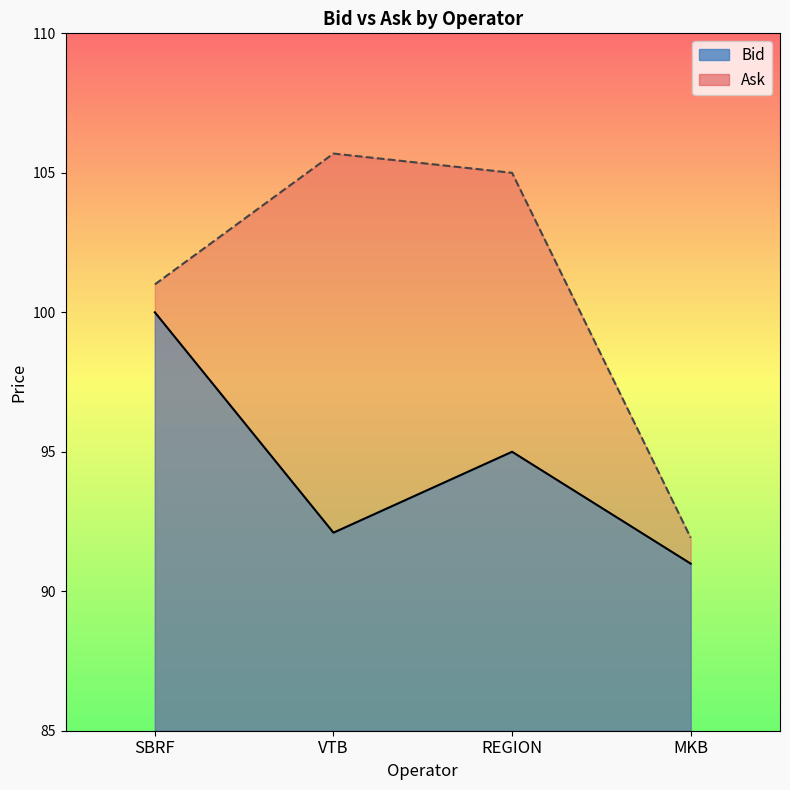

Which category has the highest value across all series?

VTB